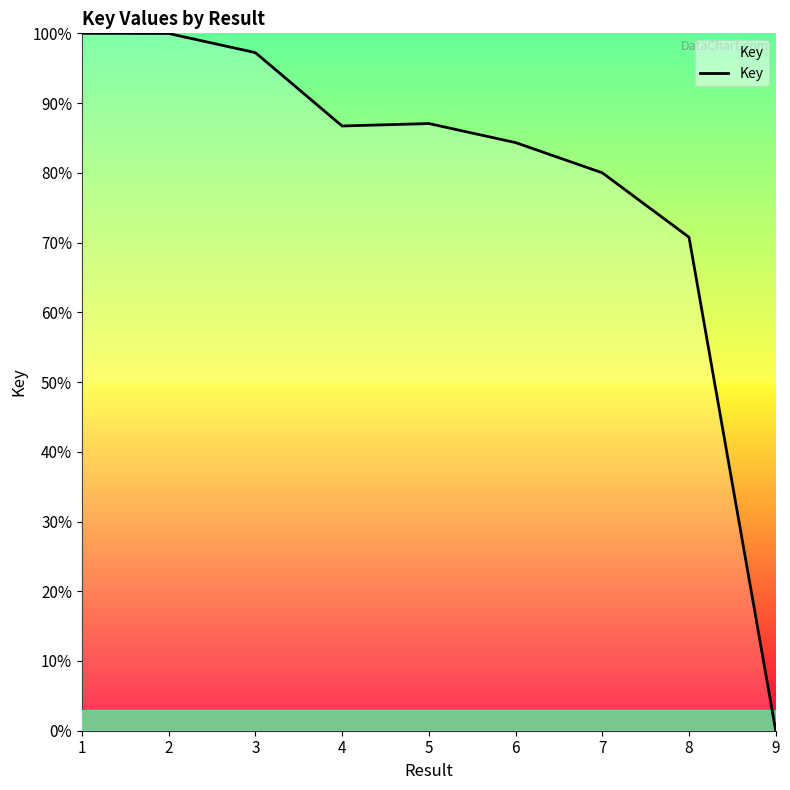

The chart shows a value of 0.5 at 4. True or false?

False